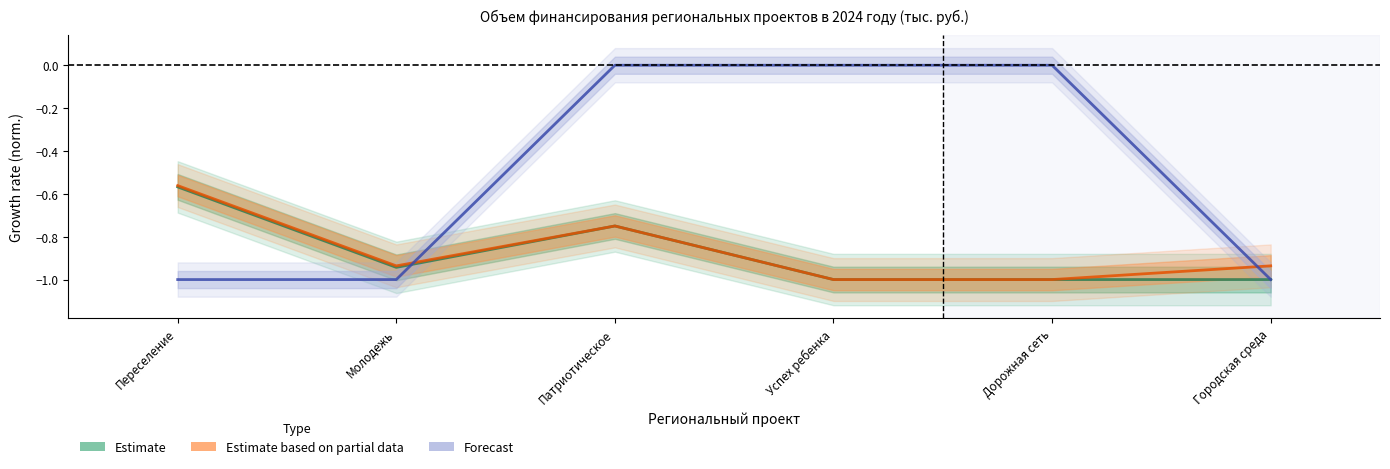

What are all the series names shown in the legend?

Estimate, Estimate based on partial data, Forecast